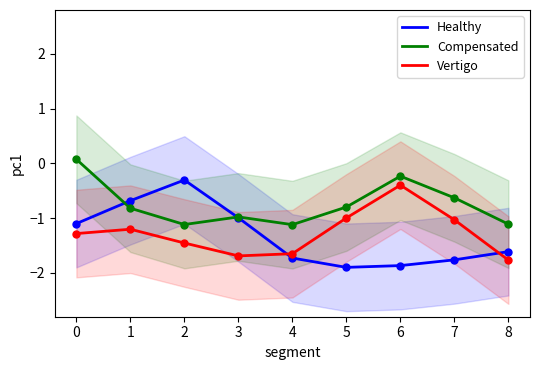

Which series has the largest Y range (max minus min)?

Healthy